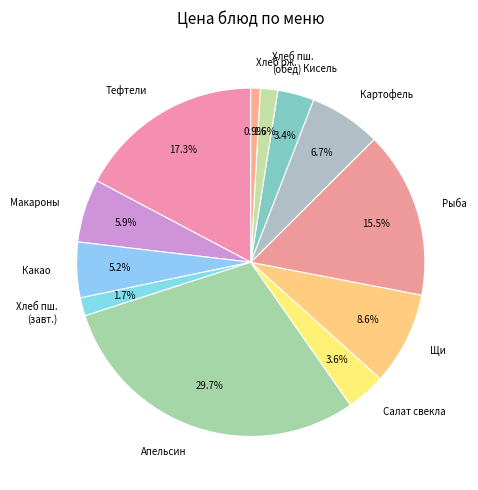

Approximately how many times larger is the value at Картофель compared to Кисель?

2.0